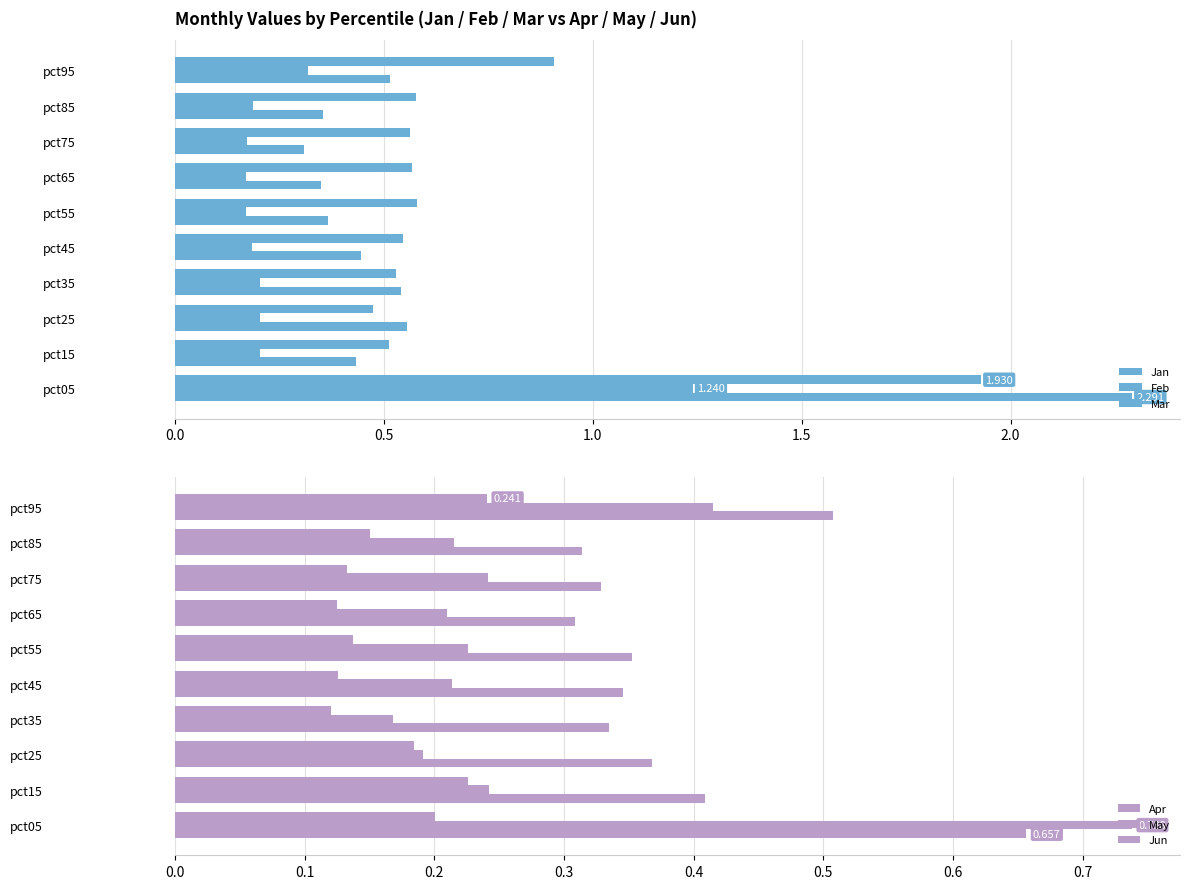

List the series in order of their peak value, lowest first.

Jun, Apr, May, Feb, Mar, Jan